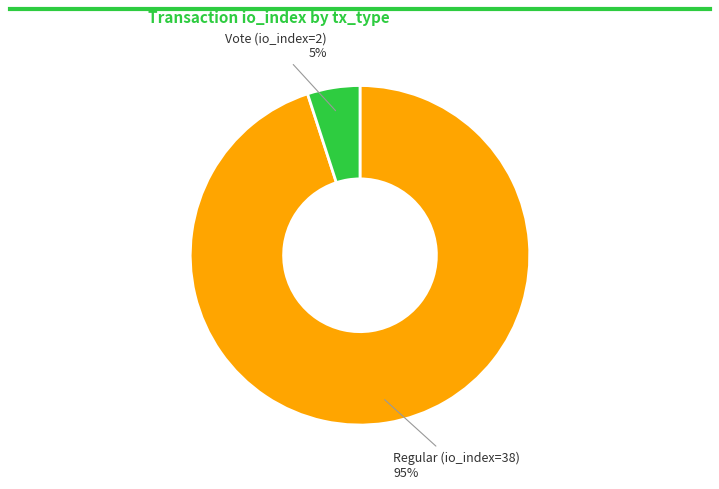

To the nearest percent, what is the average slice percentage?

50%